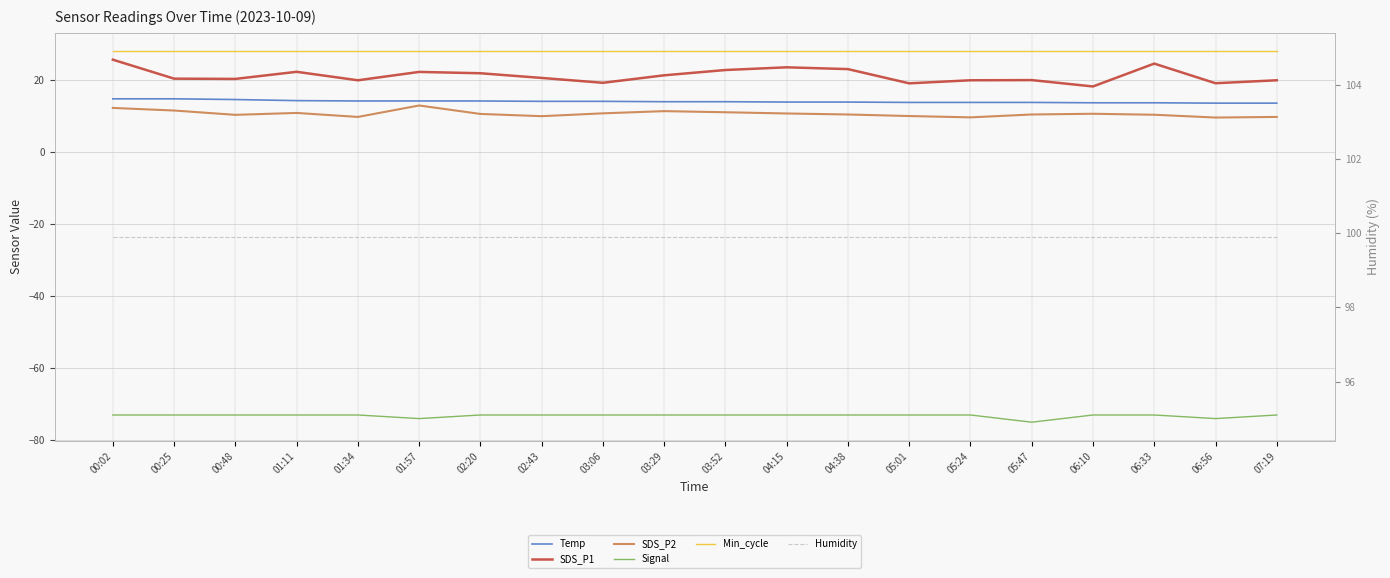

Does the chart have visible grid lines?

Yes